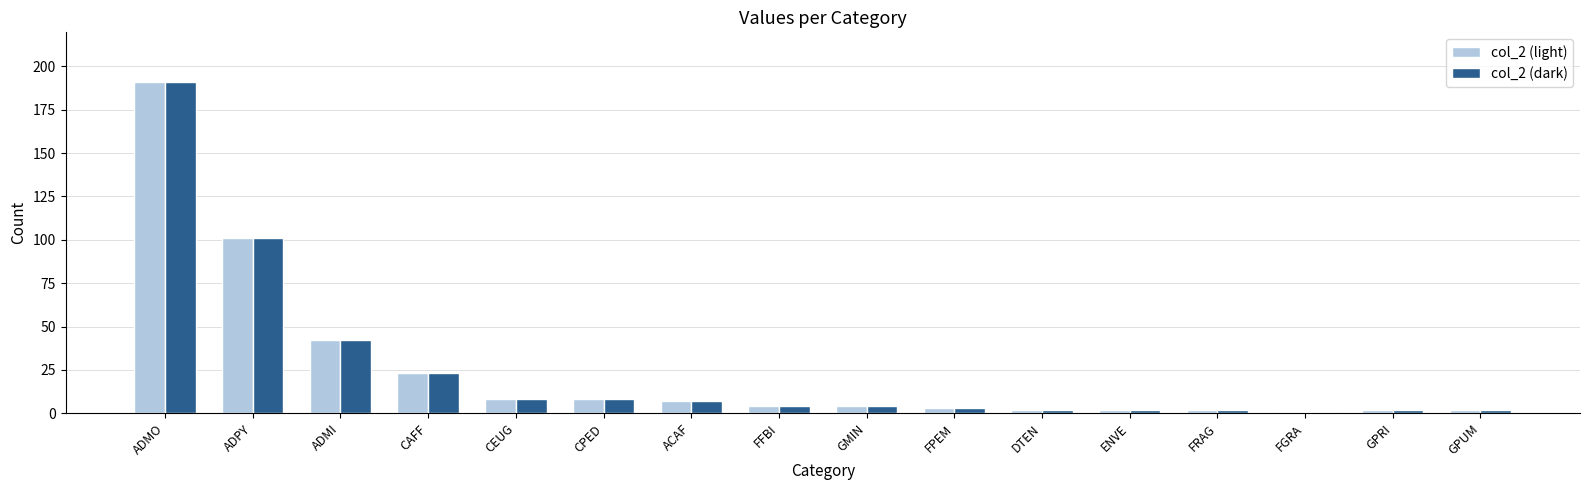

What position from the left is CEUG?

5